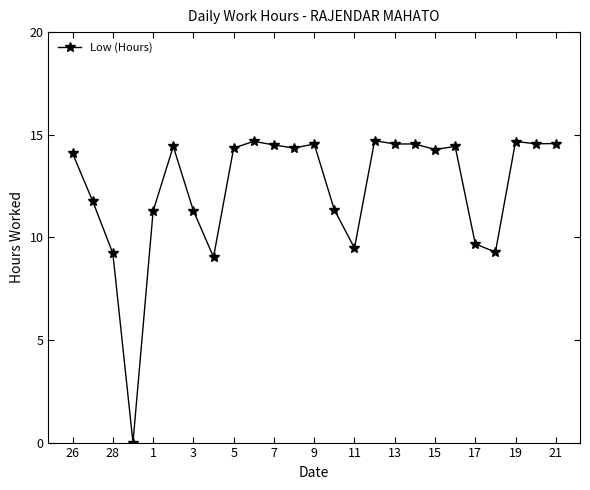

Does the chart display data point markers on the line(s)?

Yes